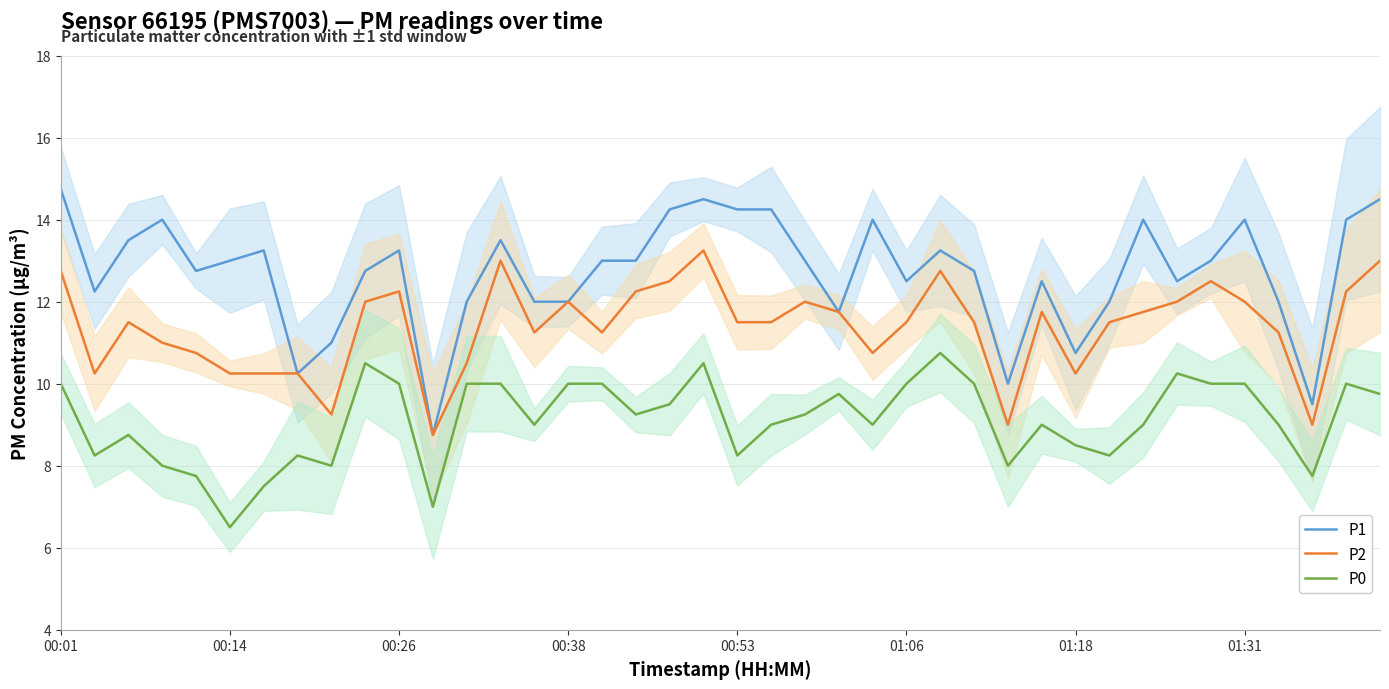

True or false: P0 and P2 cross at least once.

False